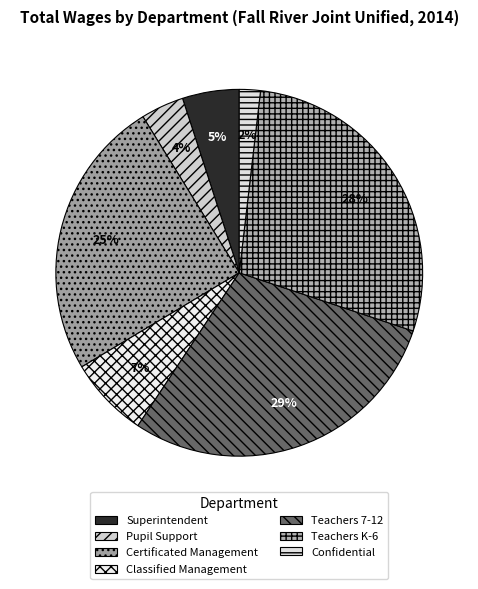

Which slice is the smallest?

Confidential